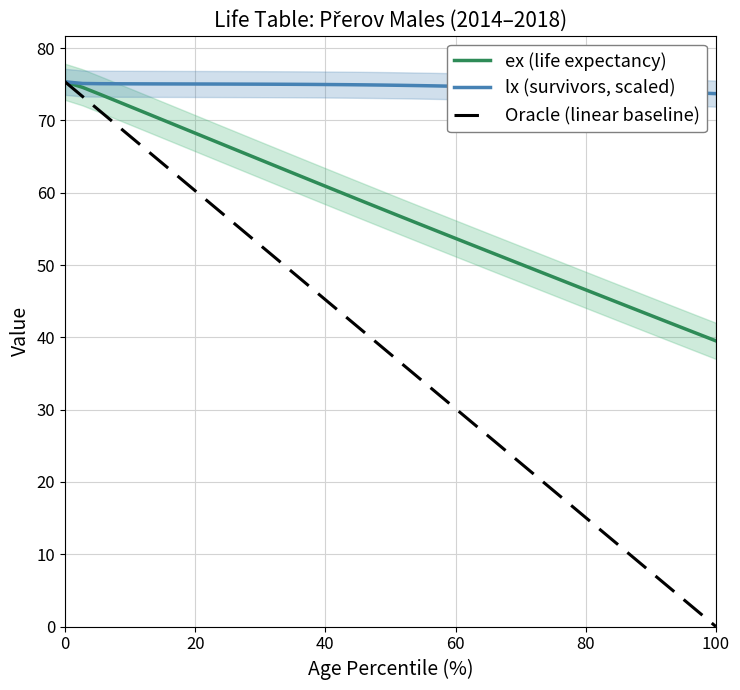

At how many categories does at least one series exceed 67?

38